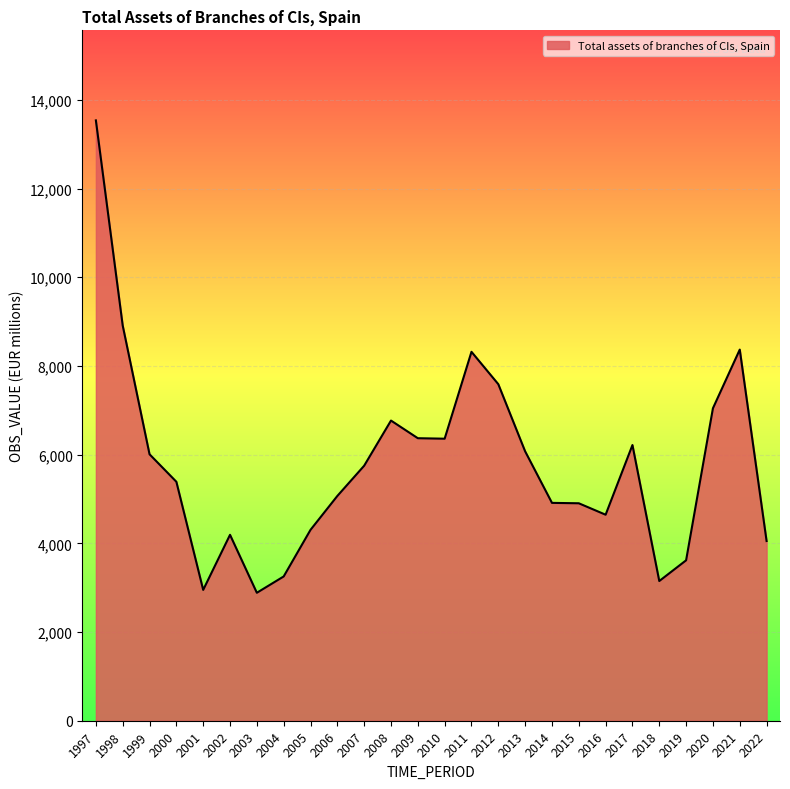

Does the chart have visible grid lines?

Yes